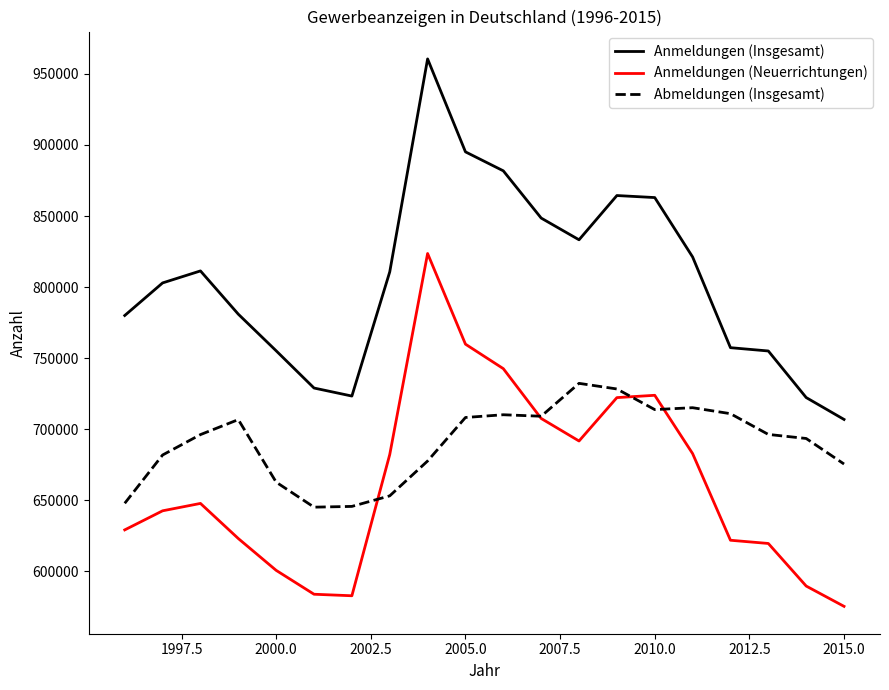

Which series has the largest total across all categories?

Anmeldungen (Insgesamt)